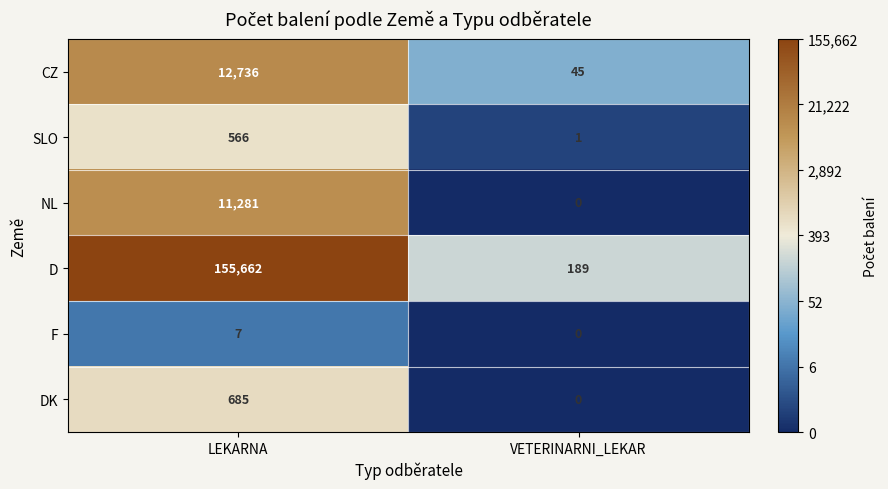

What is the difference between the maximum and minimum values in the CZ series?

12691